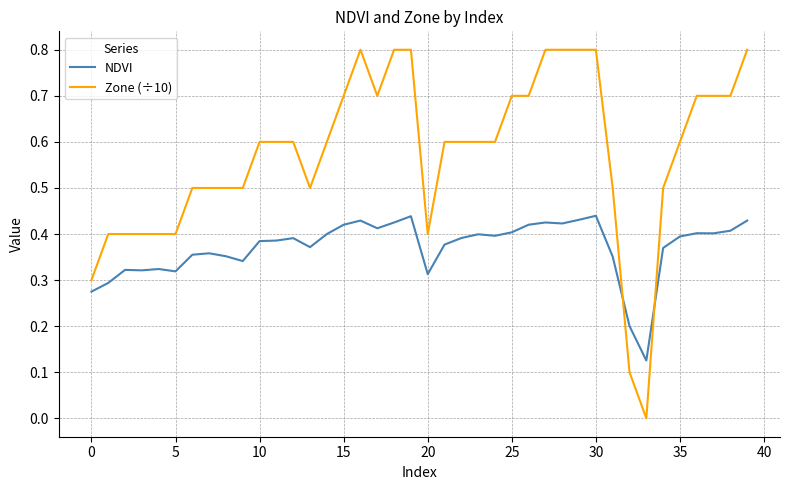

What are all the series names shown in the legend?

NDVI, Zone (÷10)